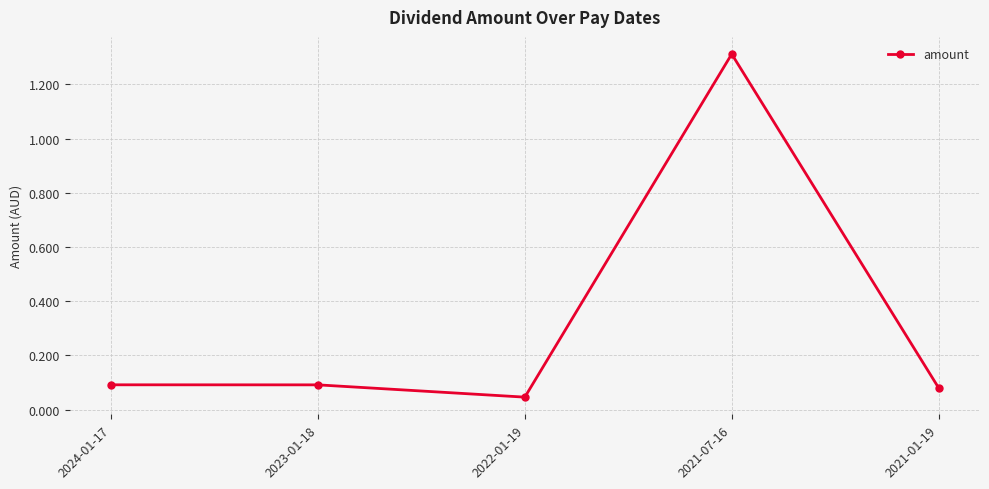

True or false: the data shows 0.5 at 2021-07-16.

False